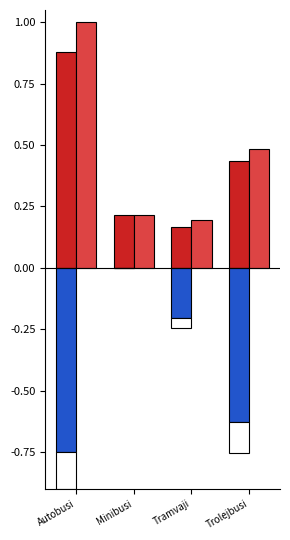

Which series has the largest range (max minus min)?

Plānotais nobraukums